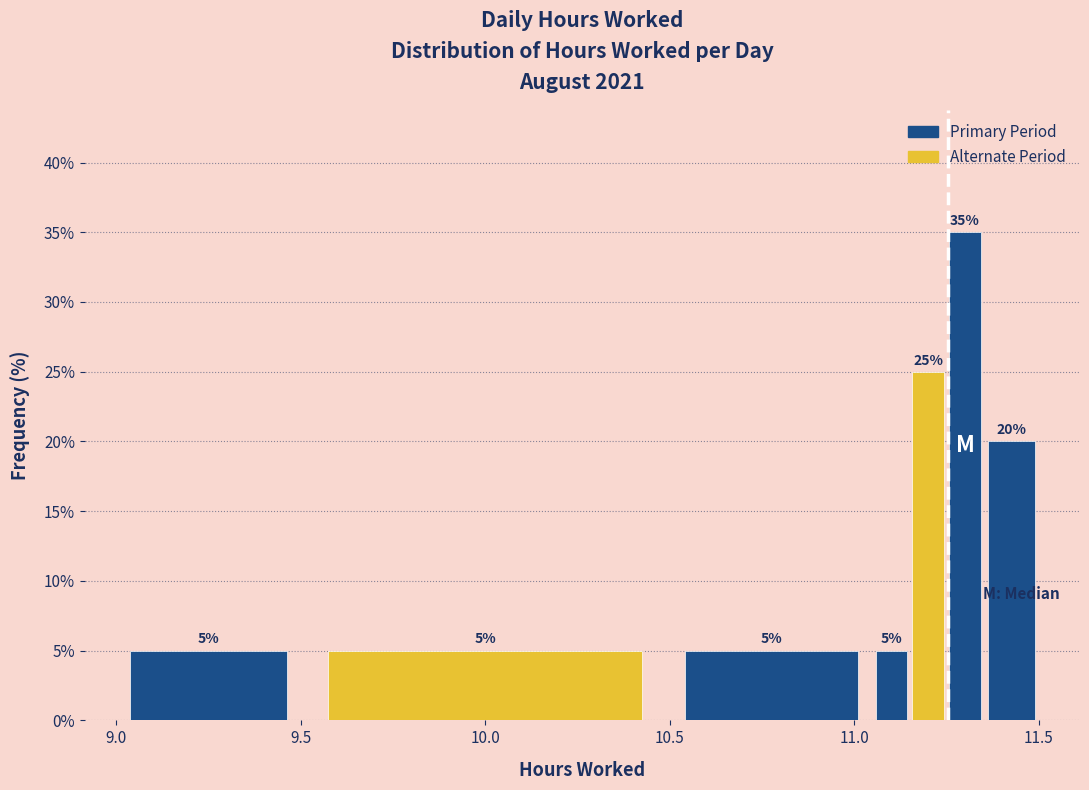

Read against the x-axis, roughly where is the centre of the tallest bar?

11.30